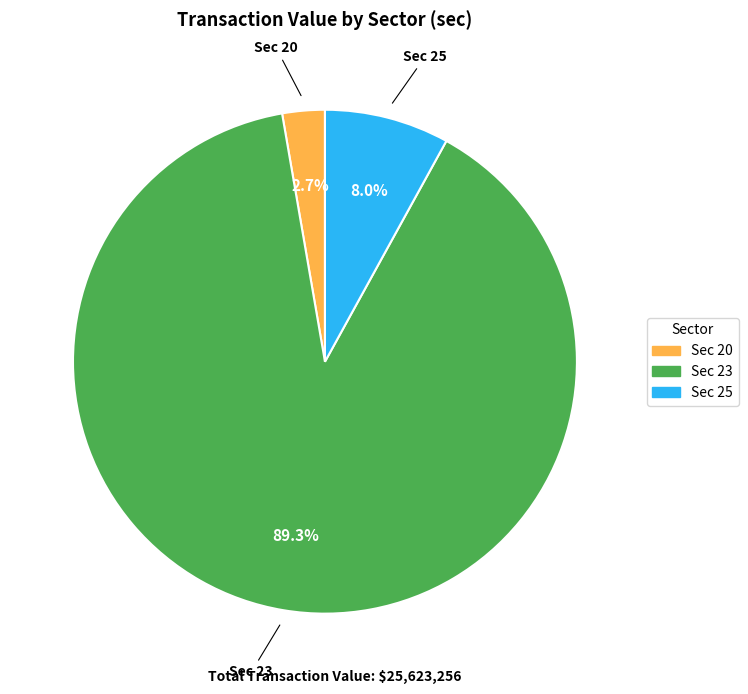

Count the number of slices in the pie.

3